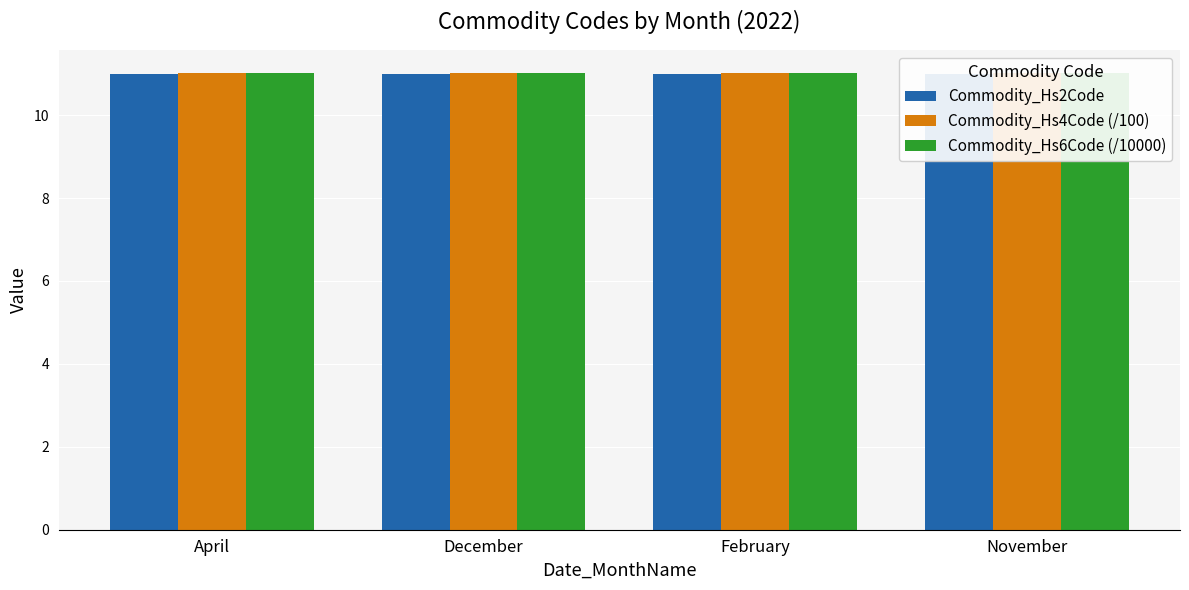

What is the label of the 1st bar from the right?

November